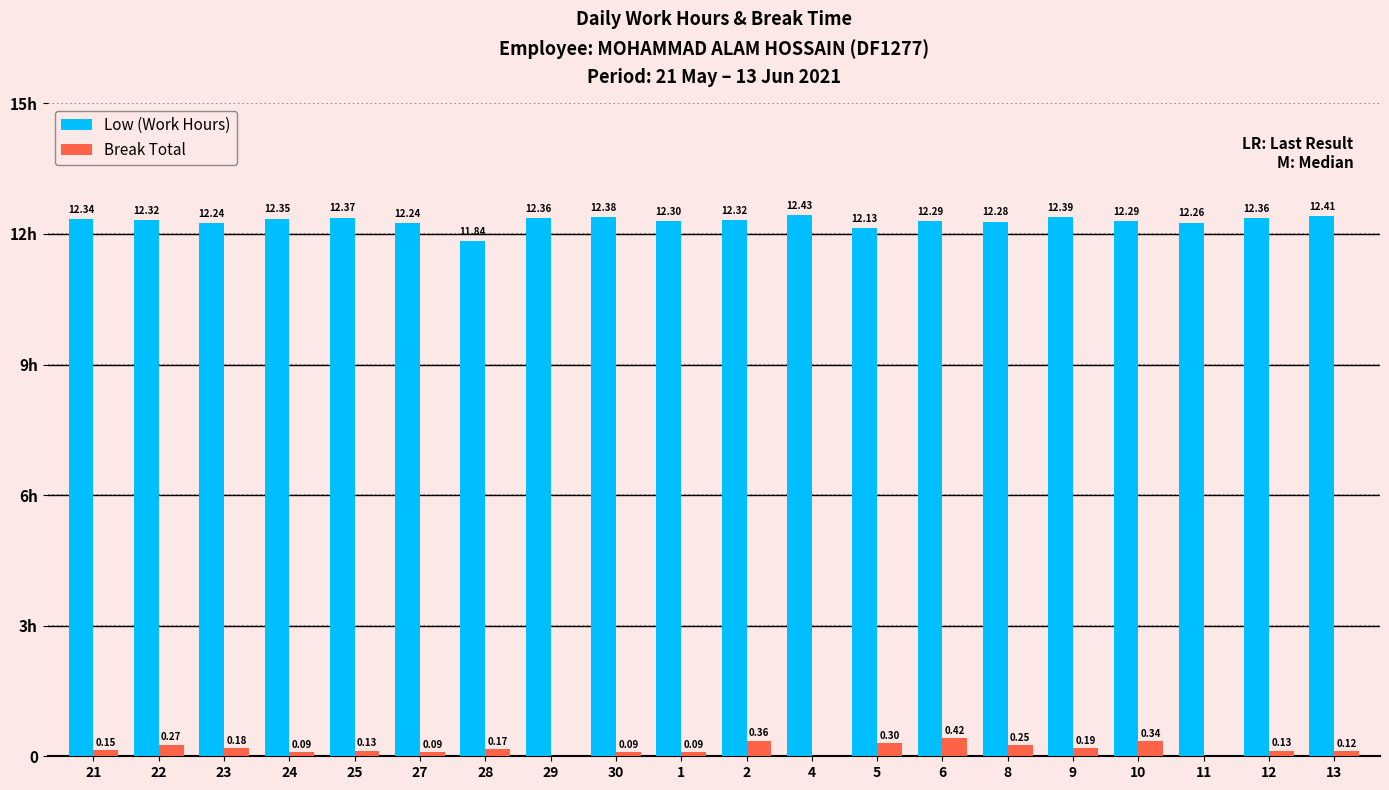

Are the bars grouped side by side (vs. stacked)?

Yes